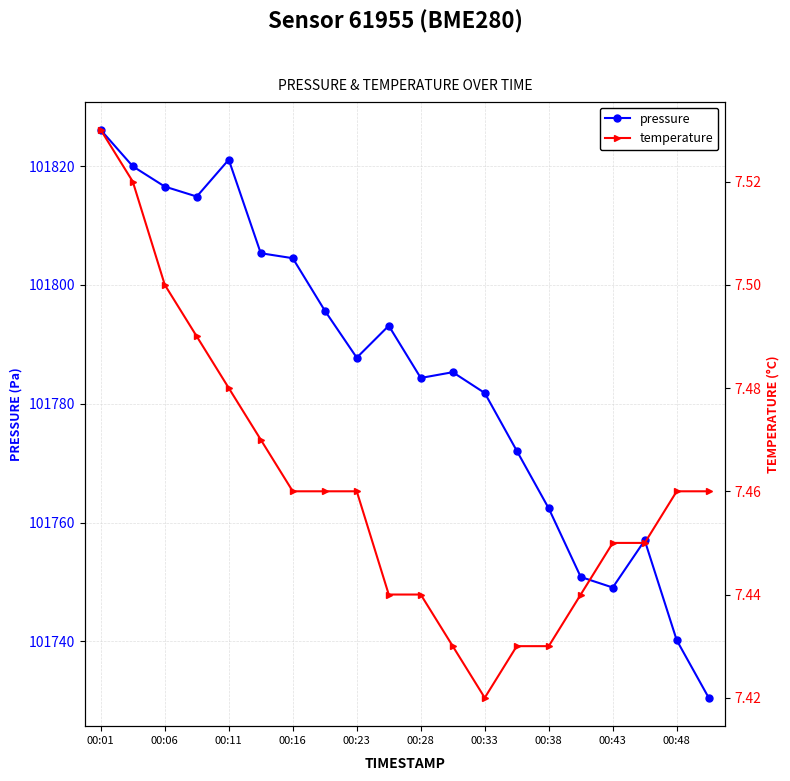

At which category does pressure reach its first local peak?

00:11